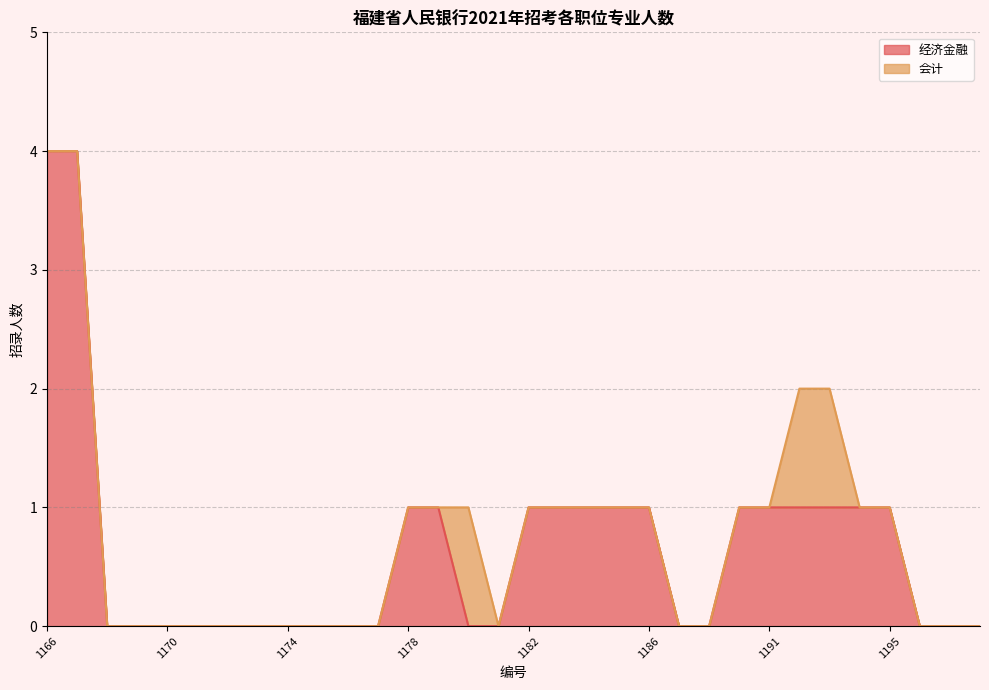

What is the change in value from 1169 to 1183?

+1